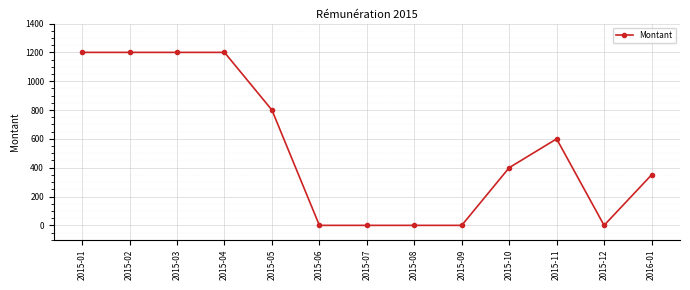

Which has a higher value, 2015-09 or 2015-01?

2015-01